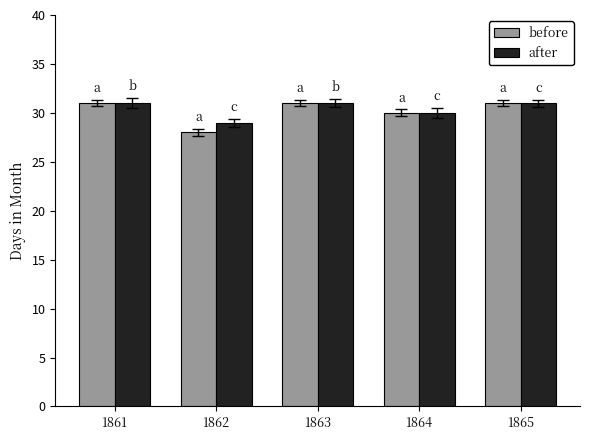

What are all the series names shown in the legend?

before, after